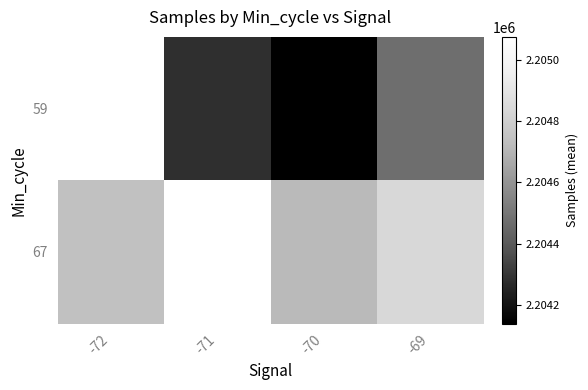

What is the difference between the maximum and minimum values in the 67 series?

359.3